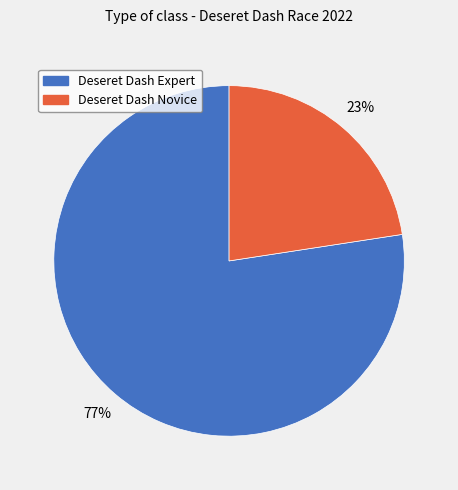

To the nearest percent, what is the average slice percentage?

50%